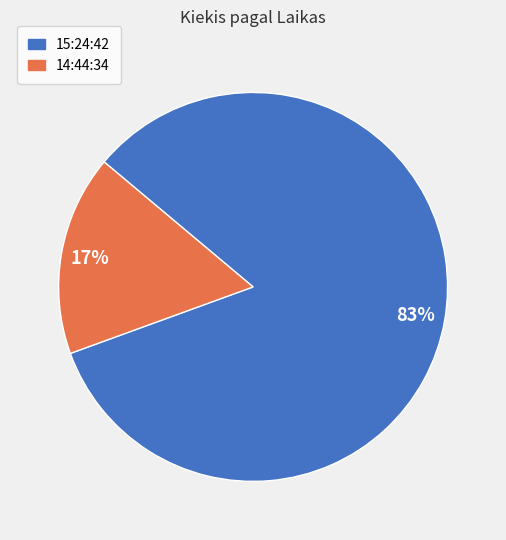

The 14:44:34 slice represents 30% of the pie. True or false?

False